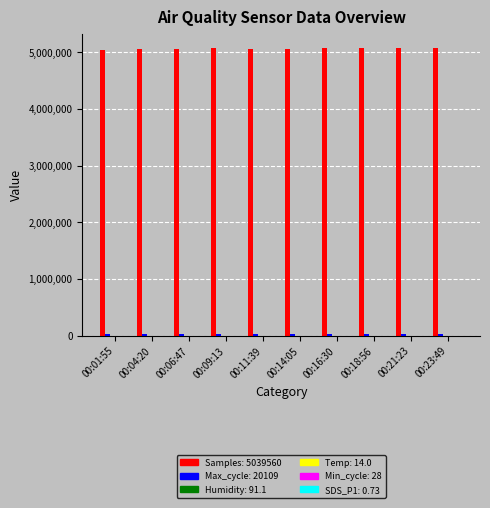

What is the greatest value displayed?

5073555.0